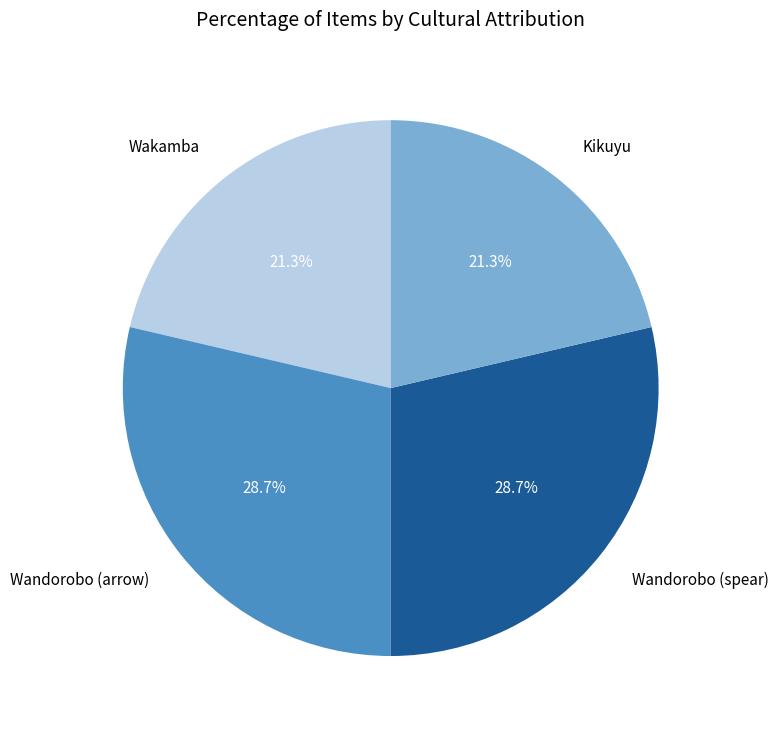

Is it true that Wandorobo (arrow) is 19% of the pie?

False